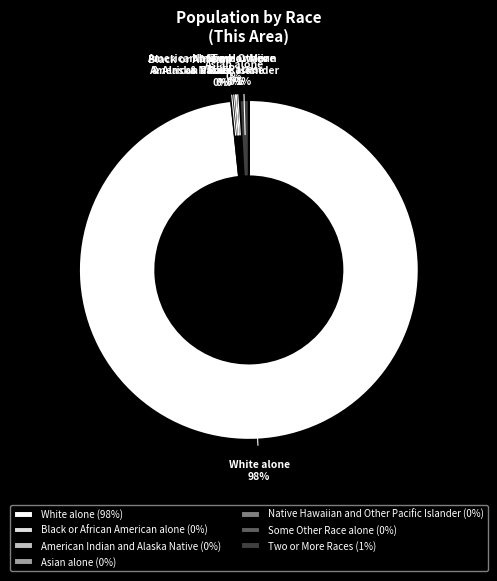

True or false: Two or More Races (1%) accounts for 1% of the total.

True